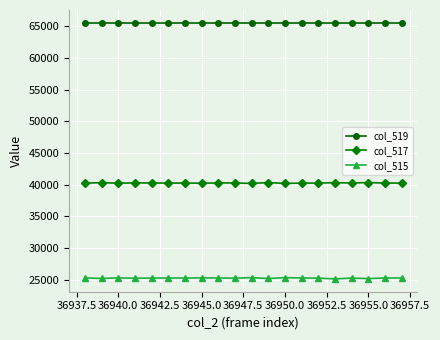

List the series in order of their peak value, highest first.

col_519, col_517, col_515